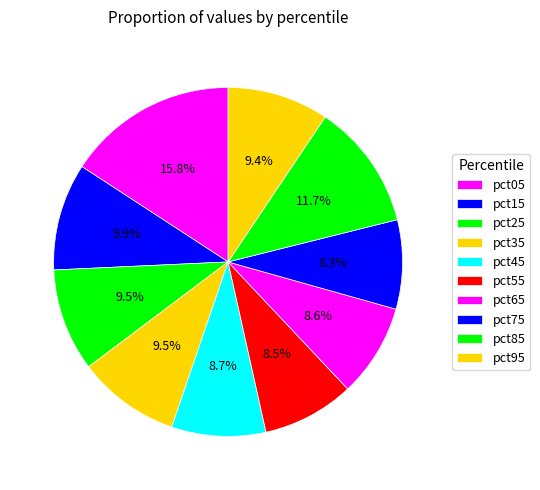

To the nearest percent, what is the difference between the largest and smallest slice percentages?

8%